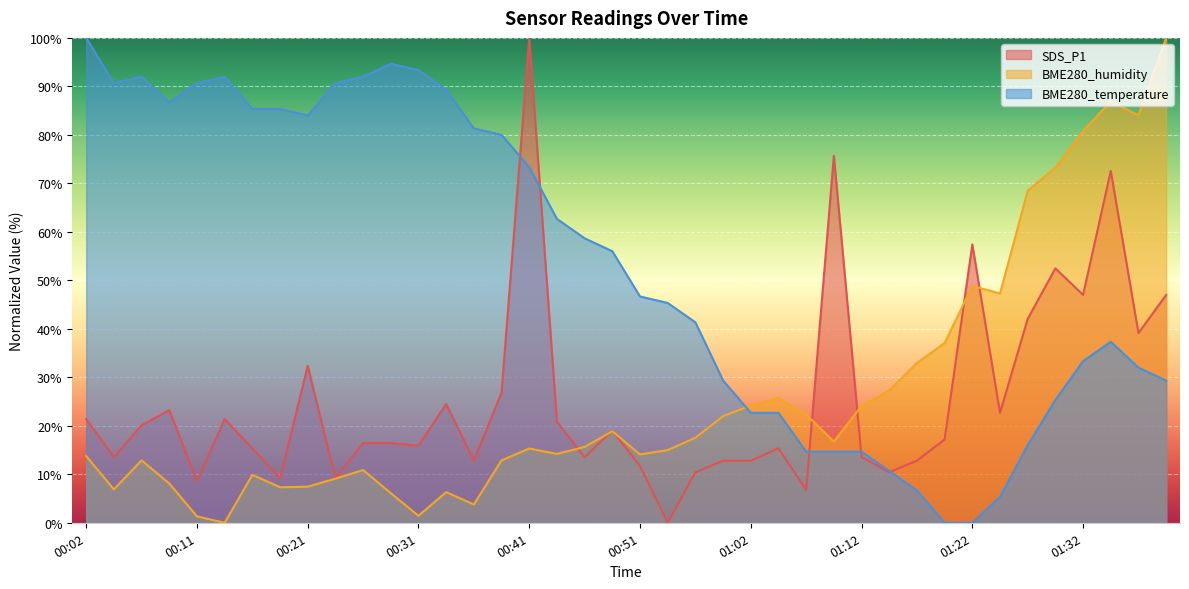

How many data points in BME280_humidity are above 15?

21